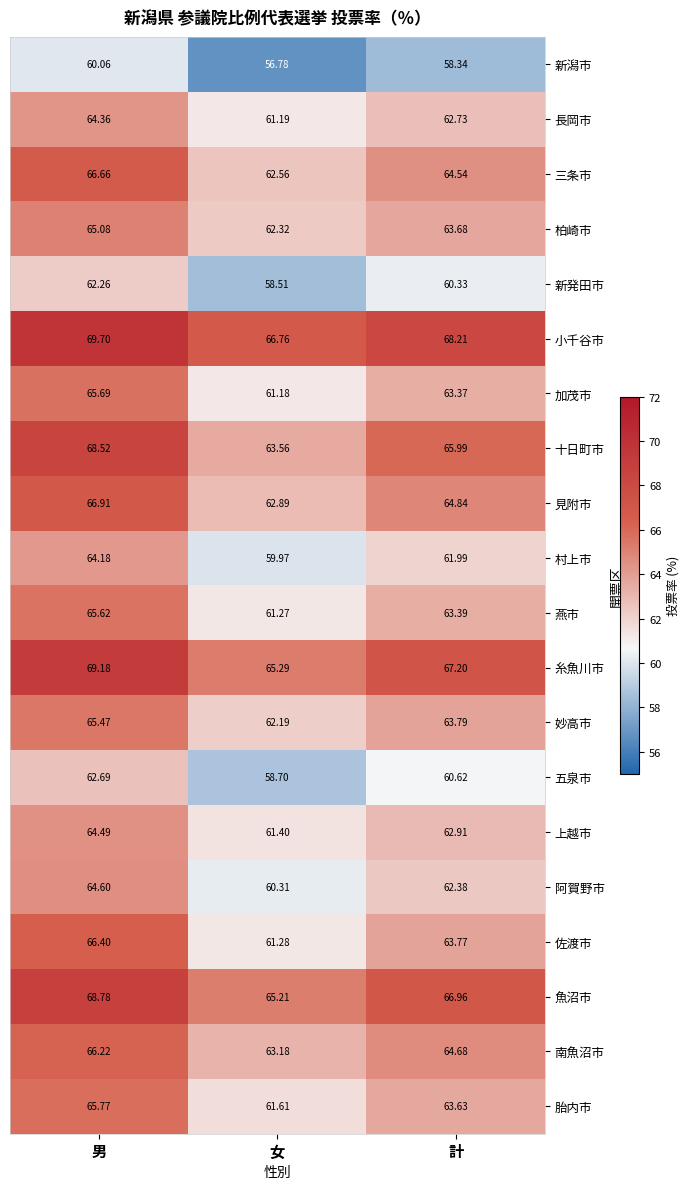

How many data points does each series have?

3